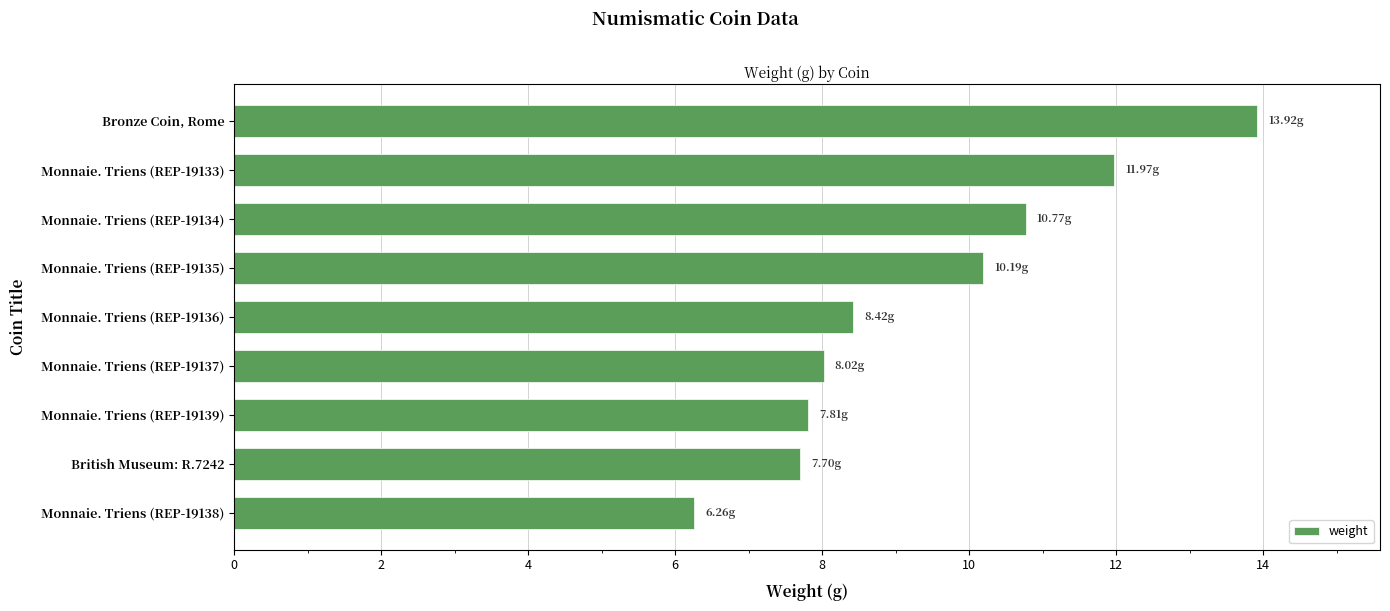

At which category does the chart reach its peak across all series?

Bronze Coin, Rome